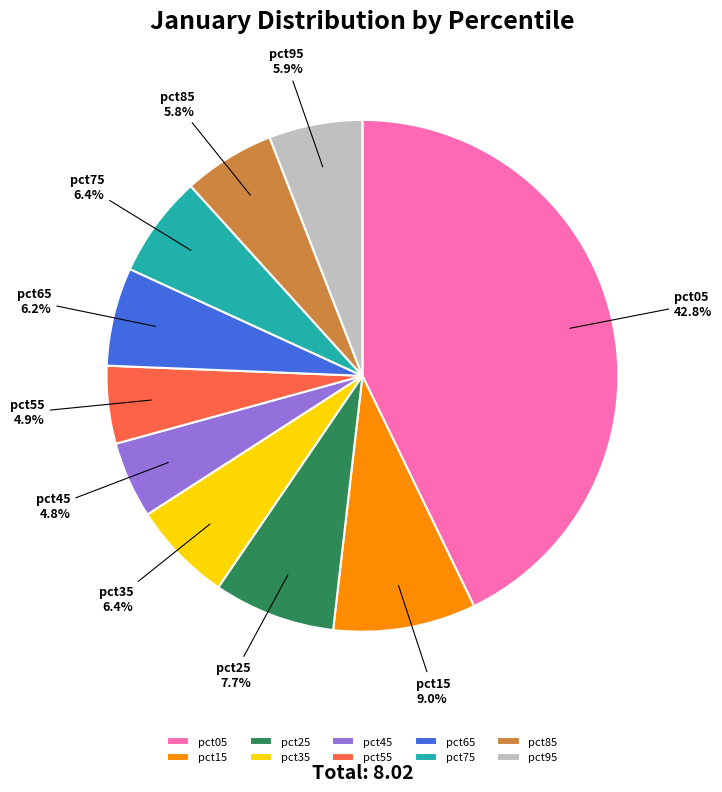

Count the number of slices in the pie.

10